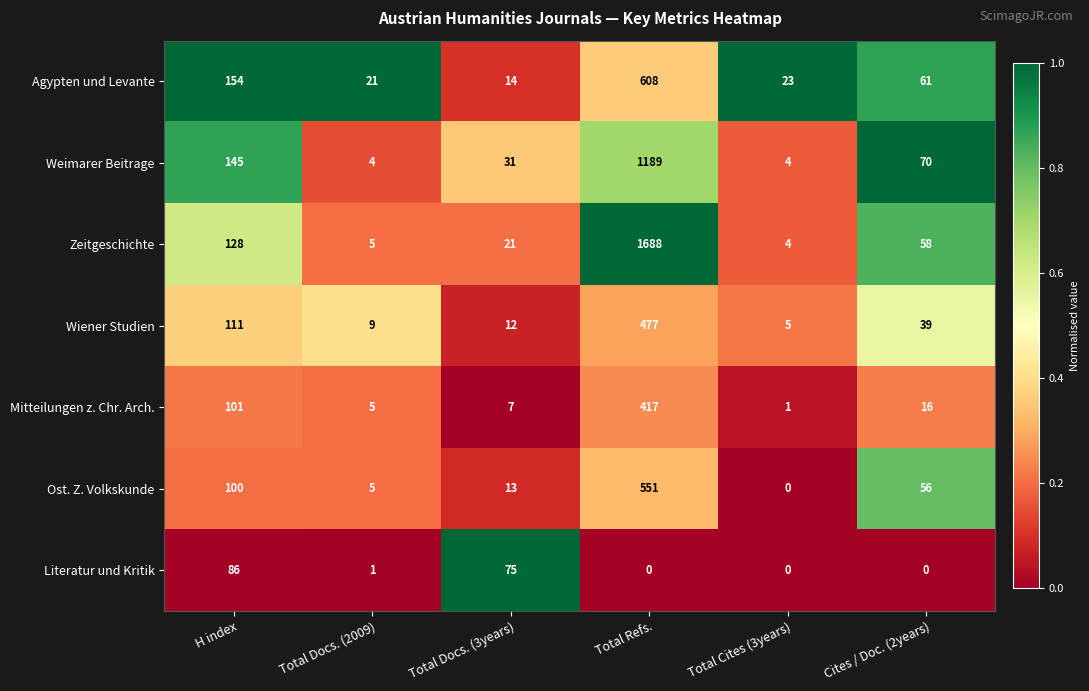

The Weimarer Beitrage series shows 4 at Total Cites (3years). True or false?

True